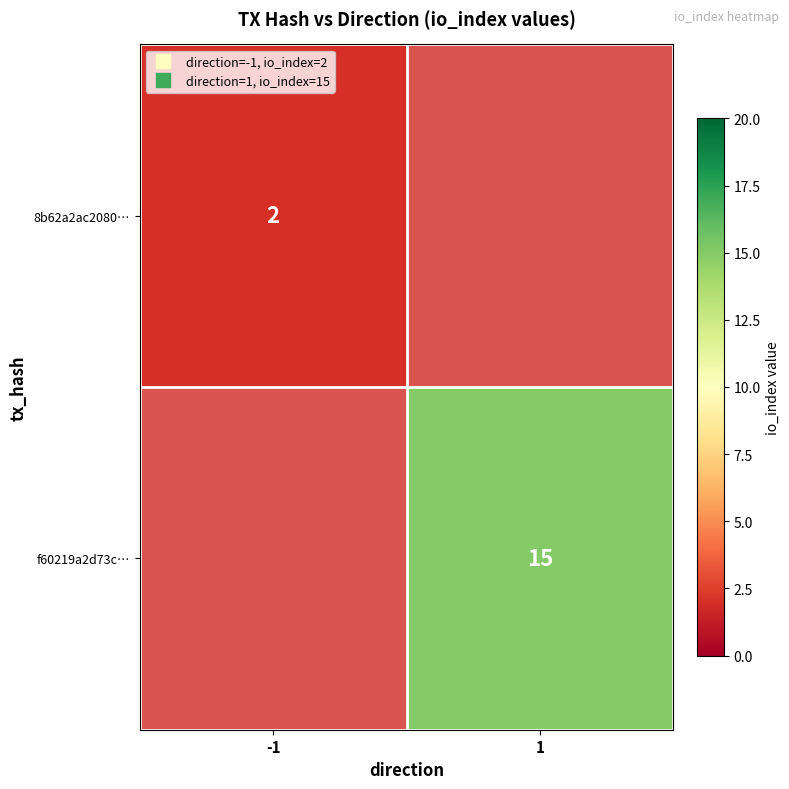

What is the greatest value displayed?

15.0